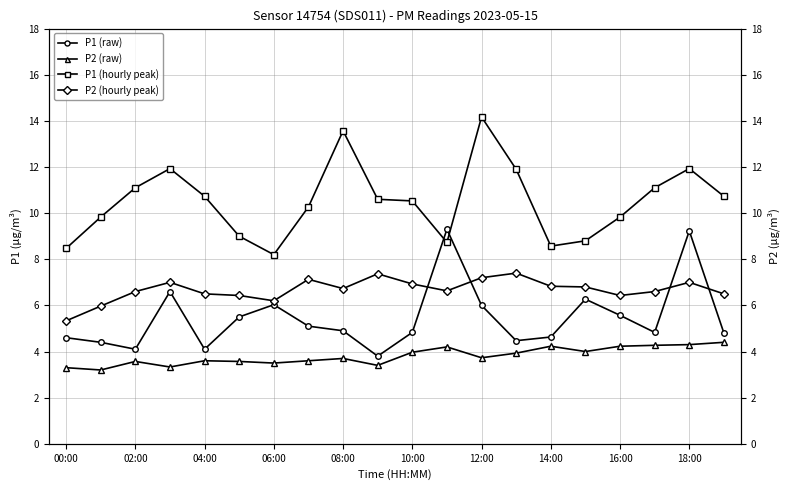

At how many categories does at least one series exceed 8?

20